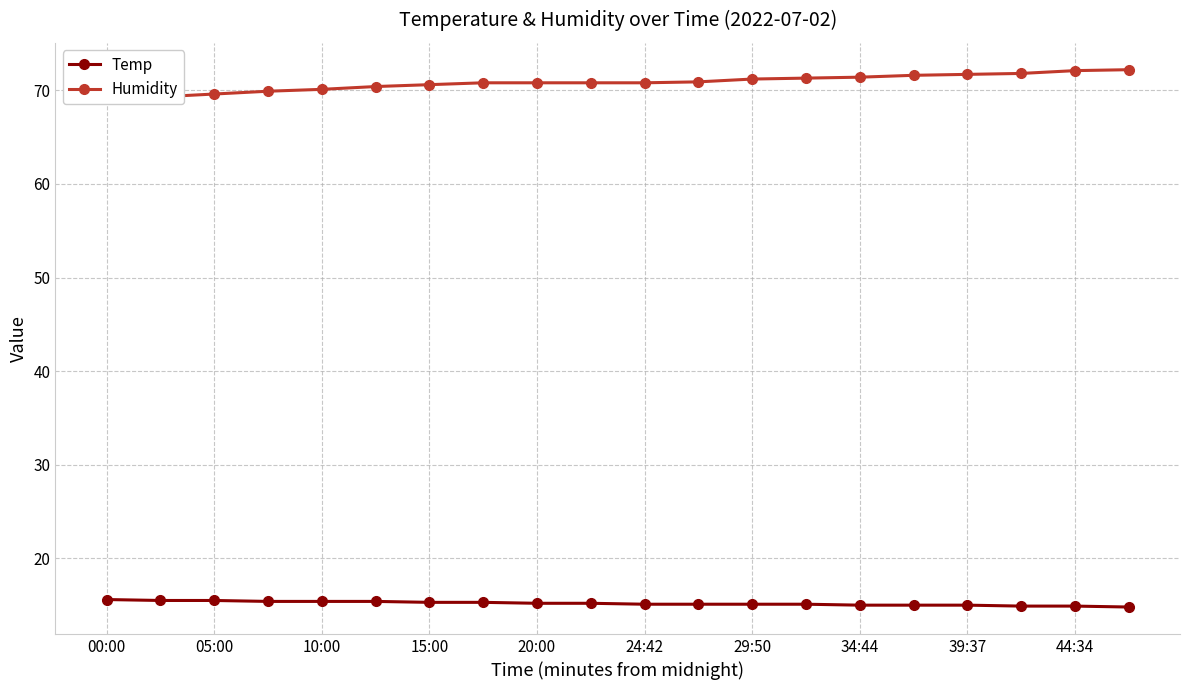

What is the average value of the Temp series?

15.2